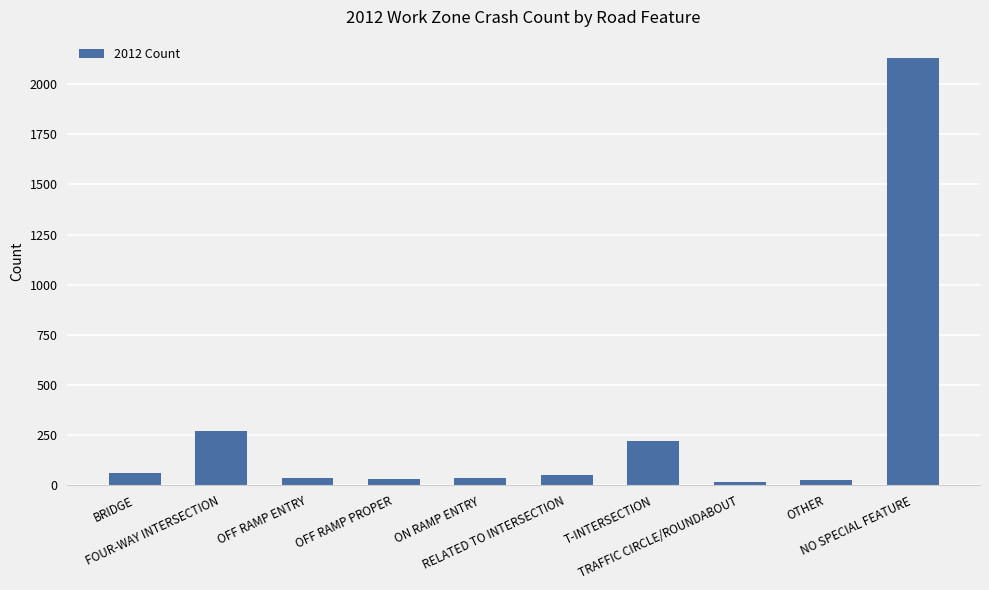

How many bars are there in total?

10